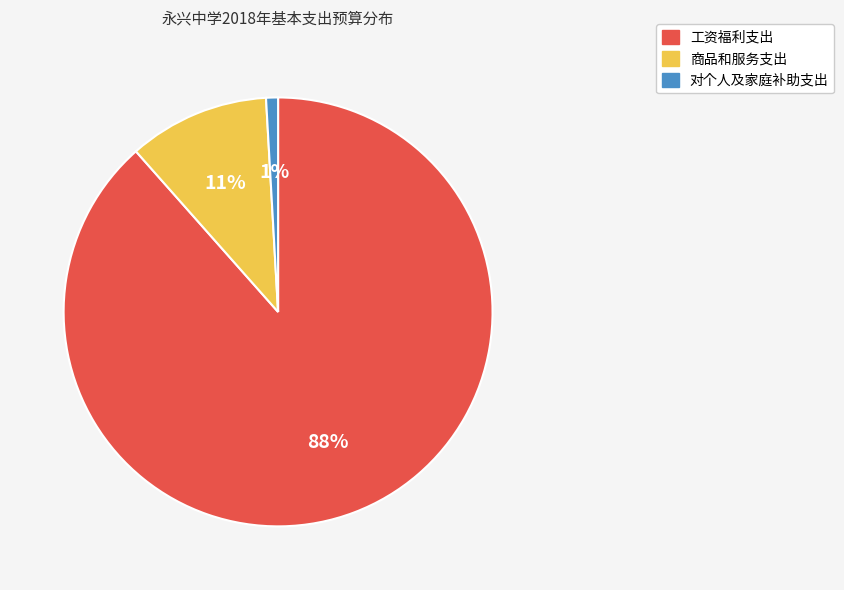

Which has a higher value, 工资福利支出 or 对个人及家庭补助支出?

工资福利支出